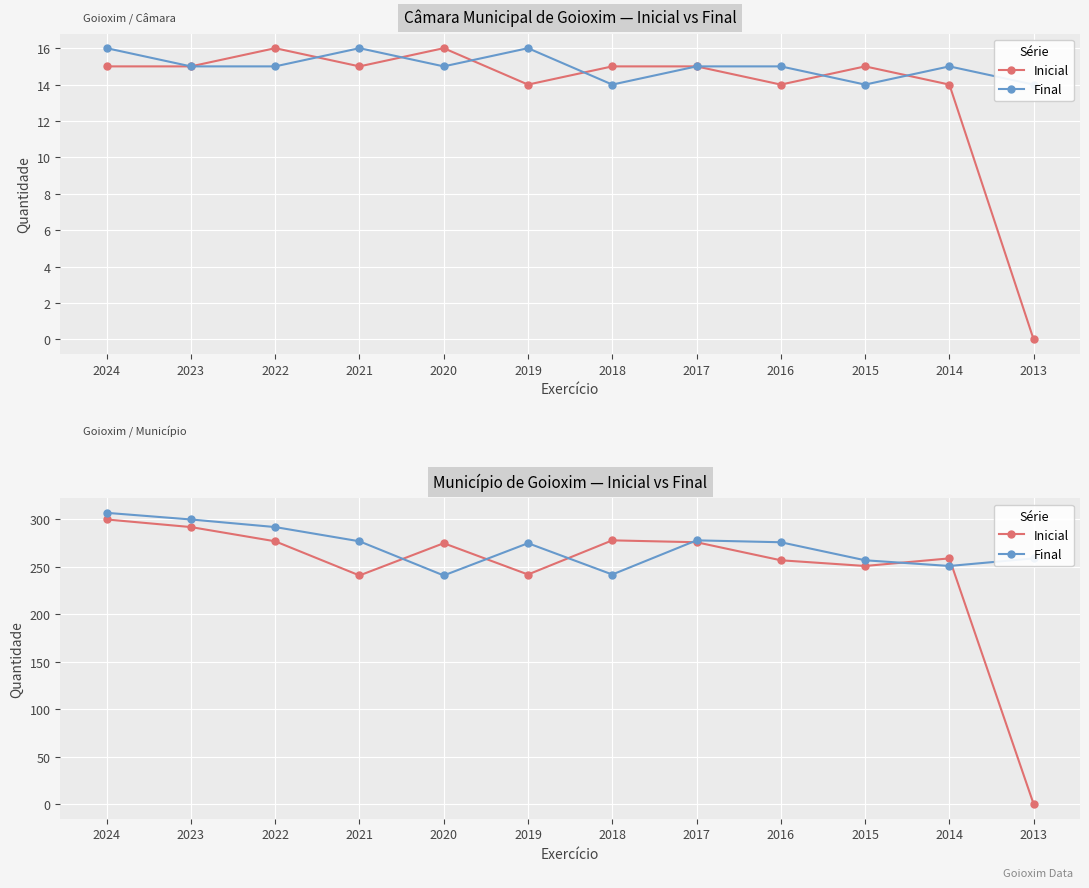

List the series in order of their peak value, highest first.

Final, Inicial